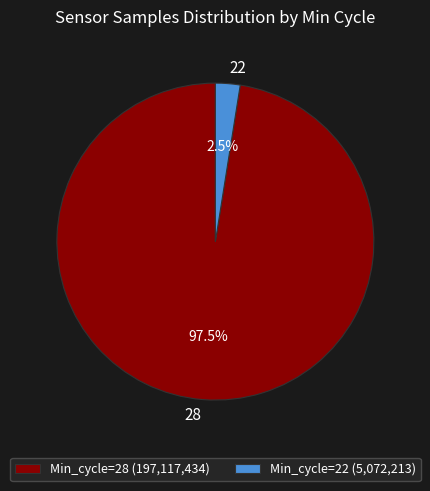

Between Min_cycle=28 (197,117,434) and Min_cycle=22 (5,072,213), which is larger?

Min_cycle=28 (197,117,434)